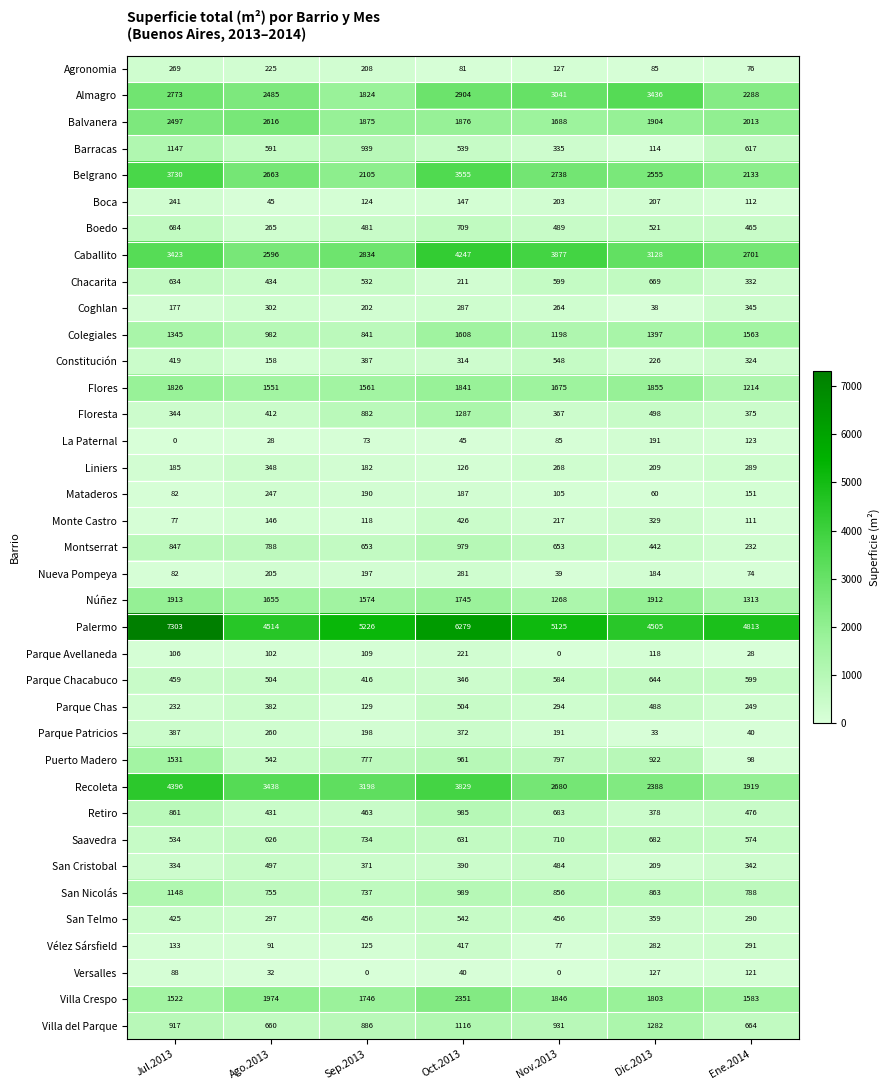

At how many categories does at least one series exceed 583?

7